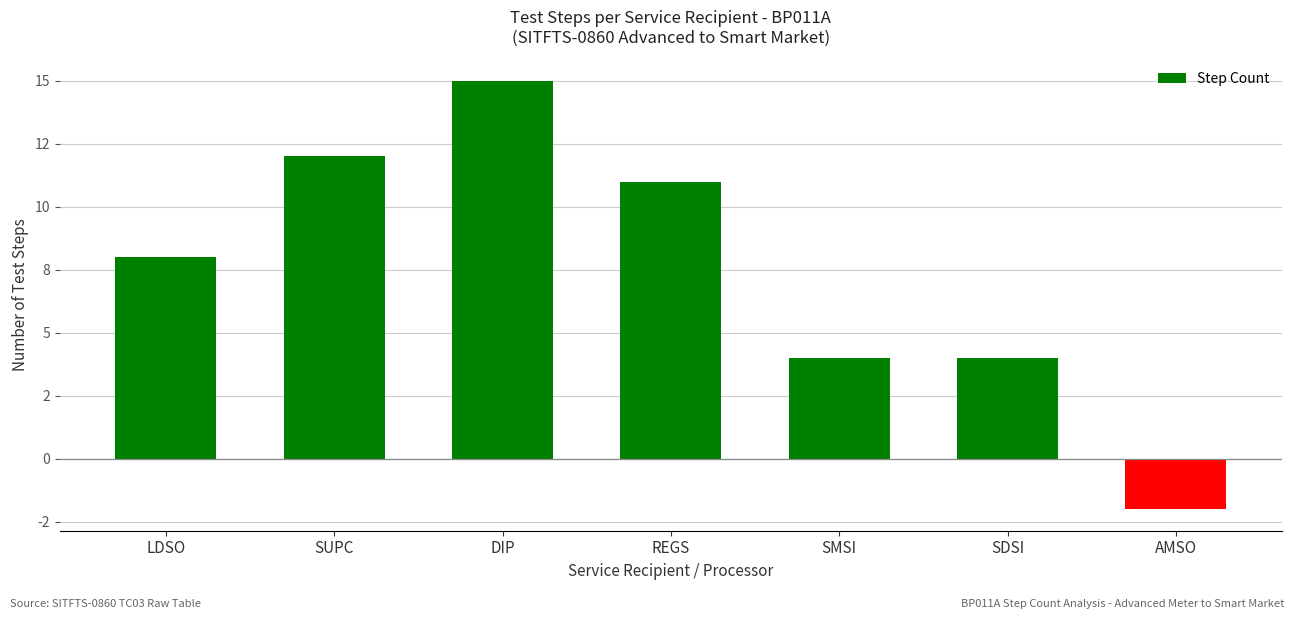

Reading left to right, extract all data points from this chart.

LDSO=8	SUPC=12	DIP=15	REGS=11	SMSI=4	SDSI=4	AMSO=-2